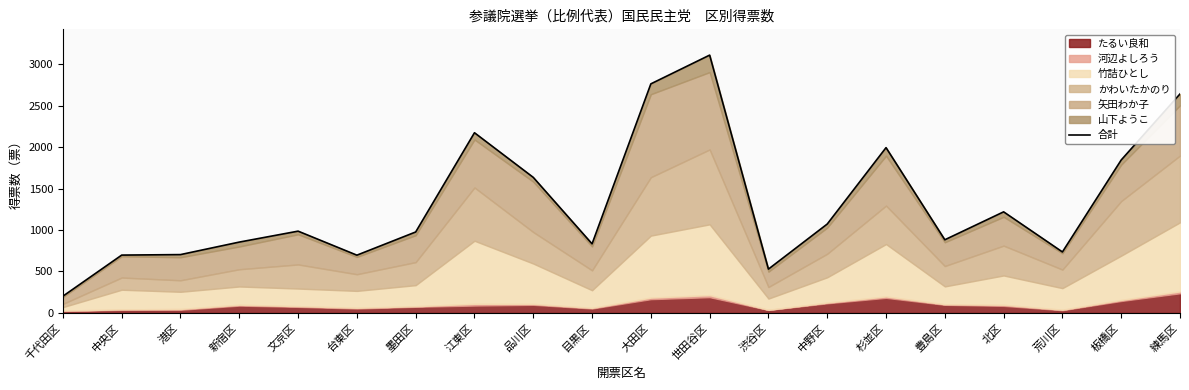

How many interior local valleys (lower than both neighbors) does the data have?

5